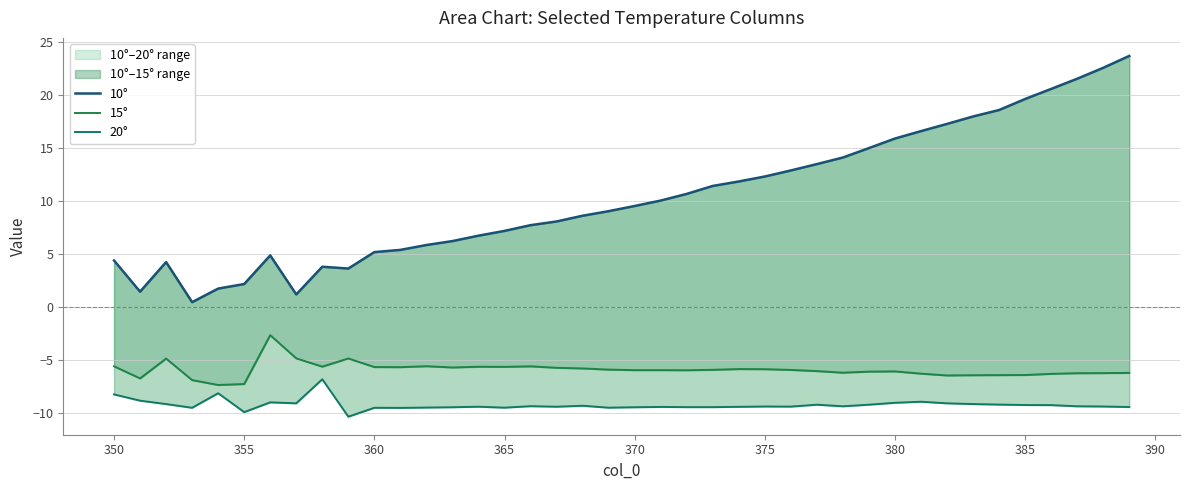

List the series in order of their peak value, highest first.

10°, 15°, 20°